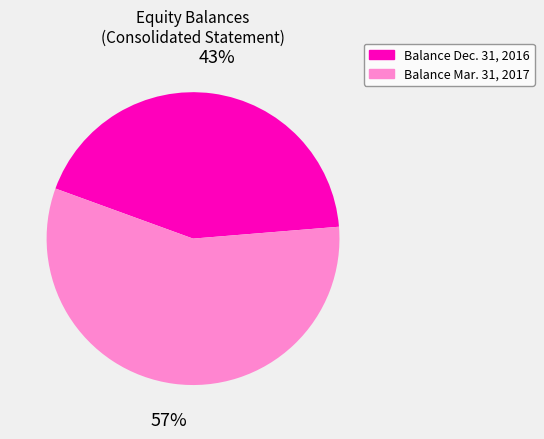

Does any single category account for the majority?

Yes